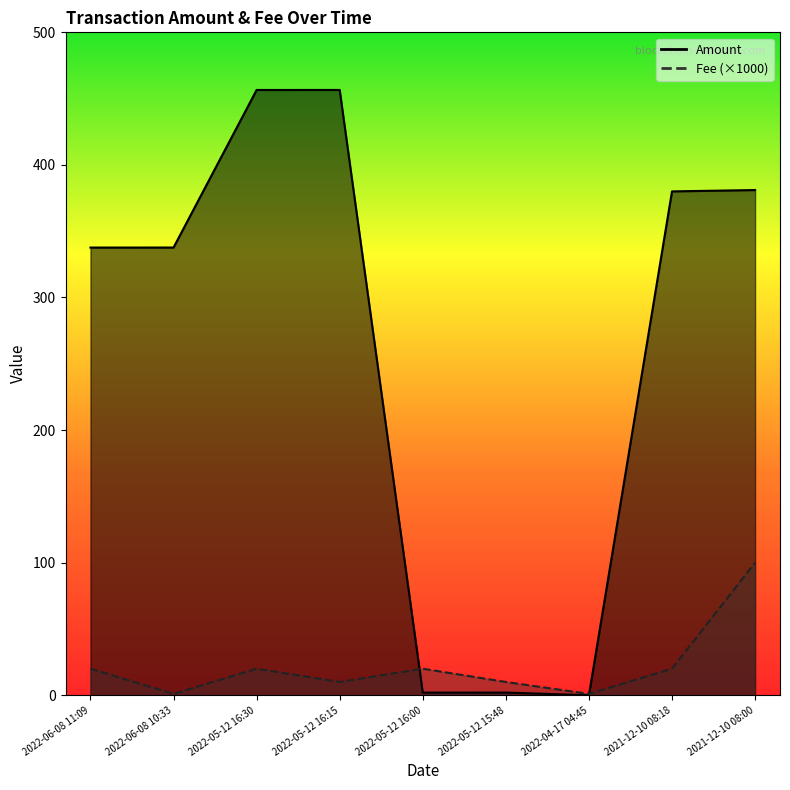

What position from the left is 2022-06-08 10:33?

2